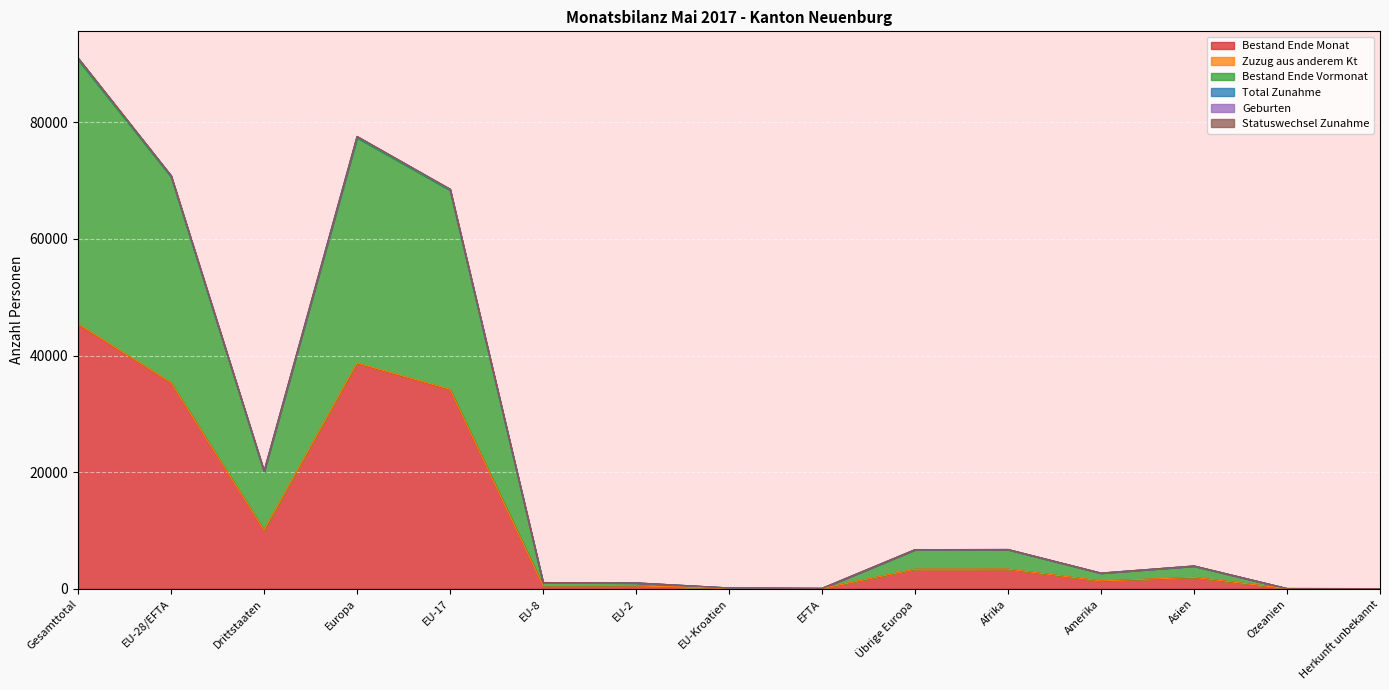

What is the highest value of the Bestand Ende Monat series?

45344